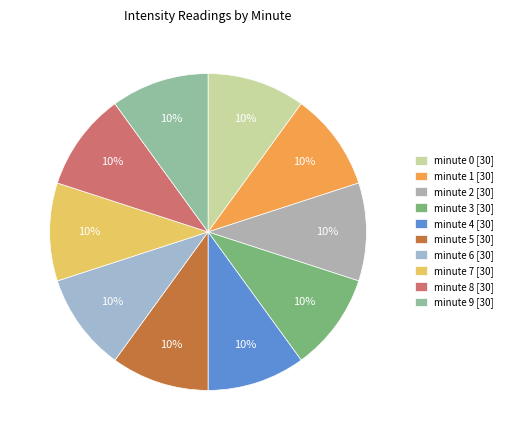

To the nearest percent, what is the average slice percentage?

10%